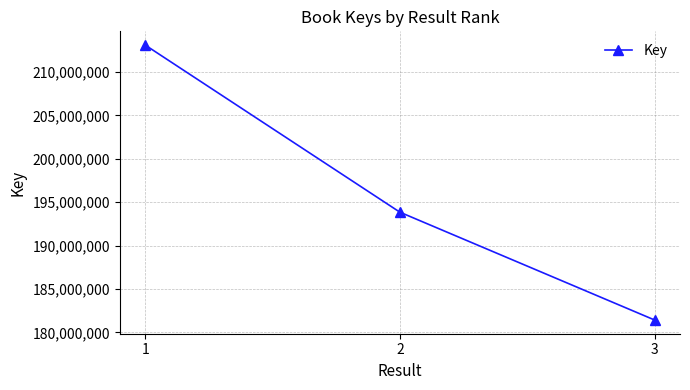

Approximately how many times larger is the value at 1 compared to 2?

1.1